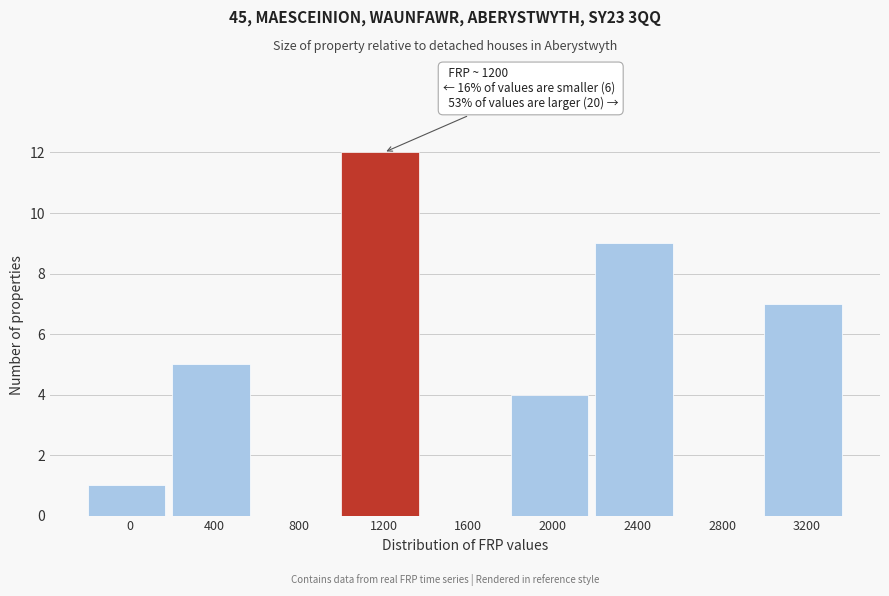

Reading left to right, list all the values displayed in this chart.

0=1	400=5	800=0	1200=12	1600=0	2000=4	2400=9	2800=0	3200=7